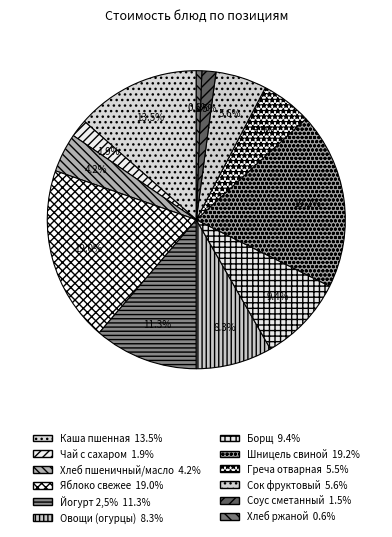

How many segments does this pie chart have?

12